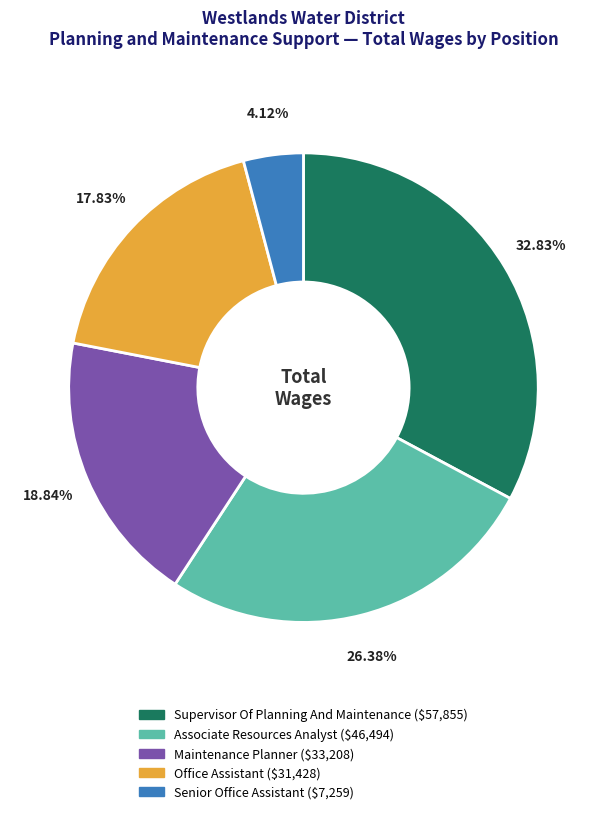

How many slices are in this pie chart?

5